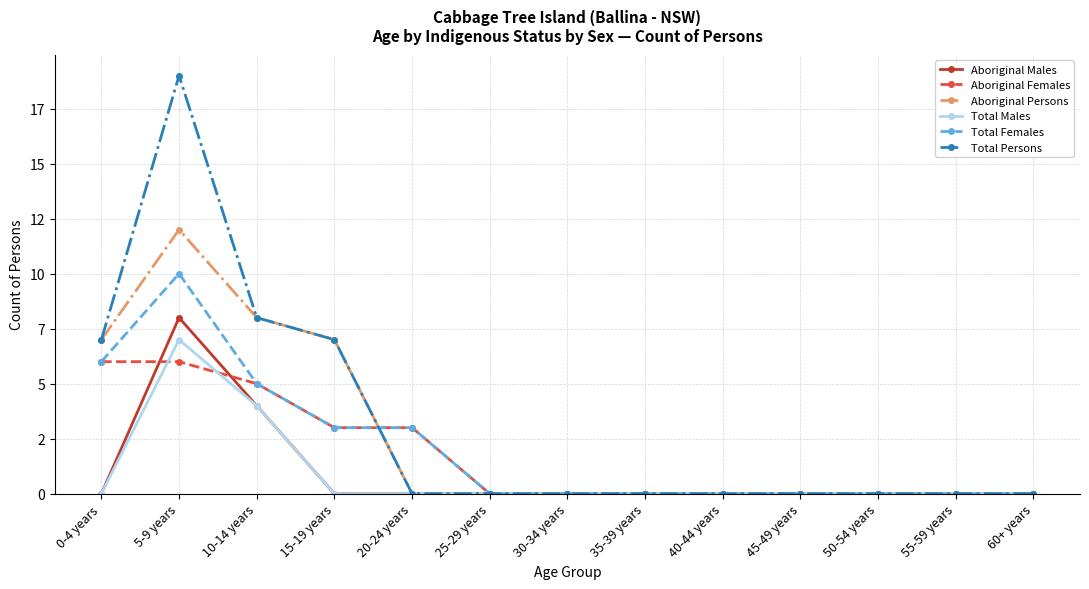

True or false: Total Persons has a value of 7 at 0-4 years.

True